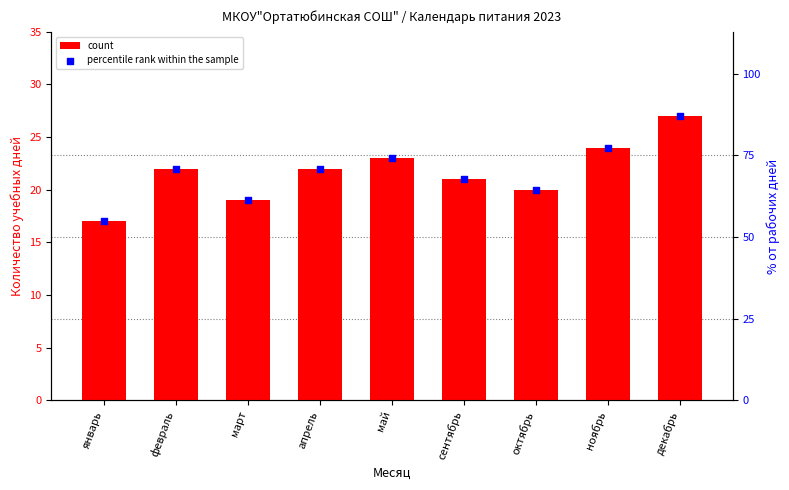

Which series contains the lowest Y value?

count